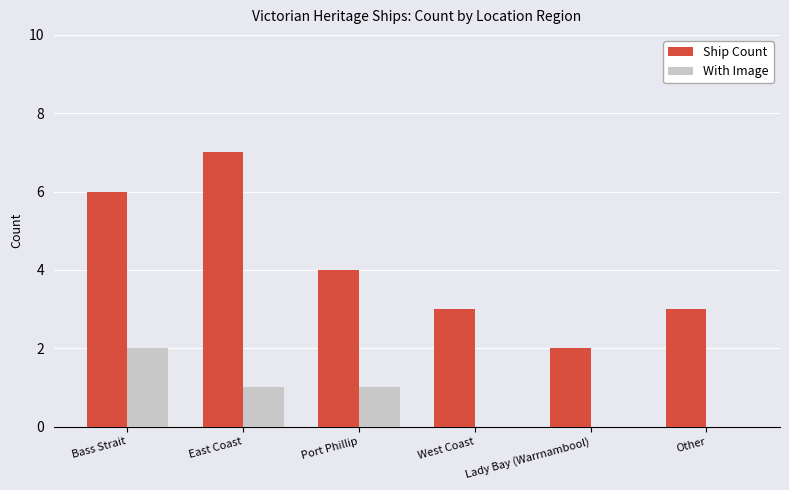

What is the total value across all series at Other?

3